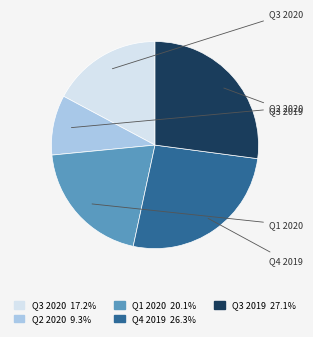

Is it true that Q1 2020 is 9% of the pie?

False